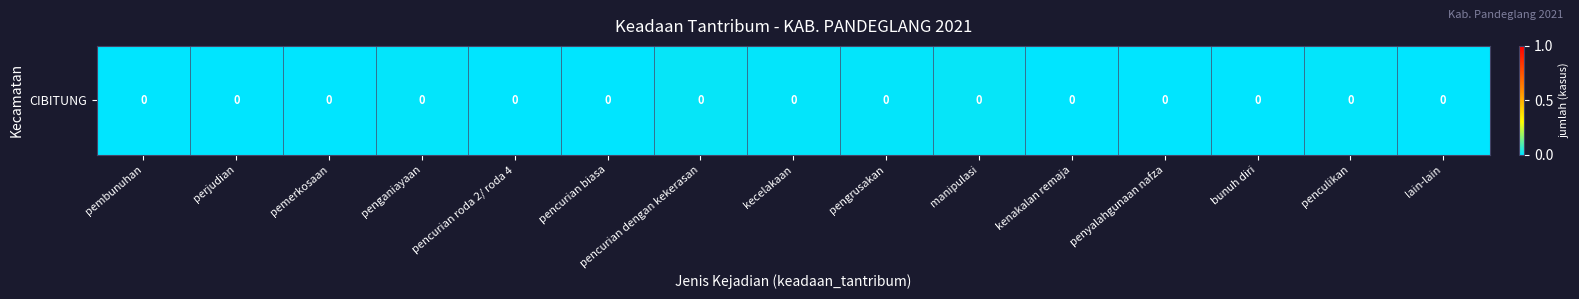

How many data points does each series have?

15